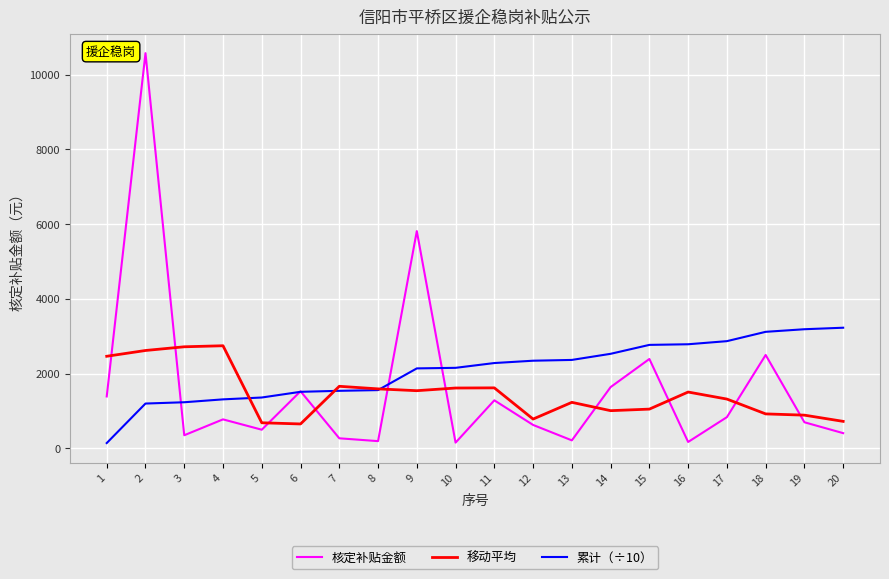

What is the greatest value displayed?

10579.2